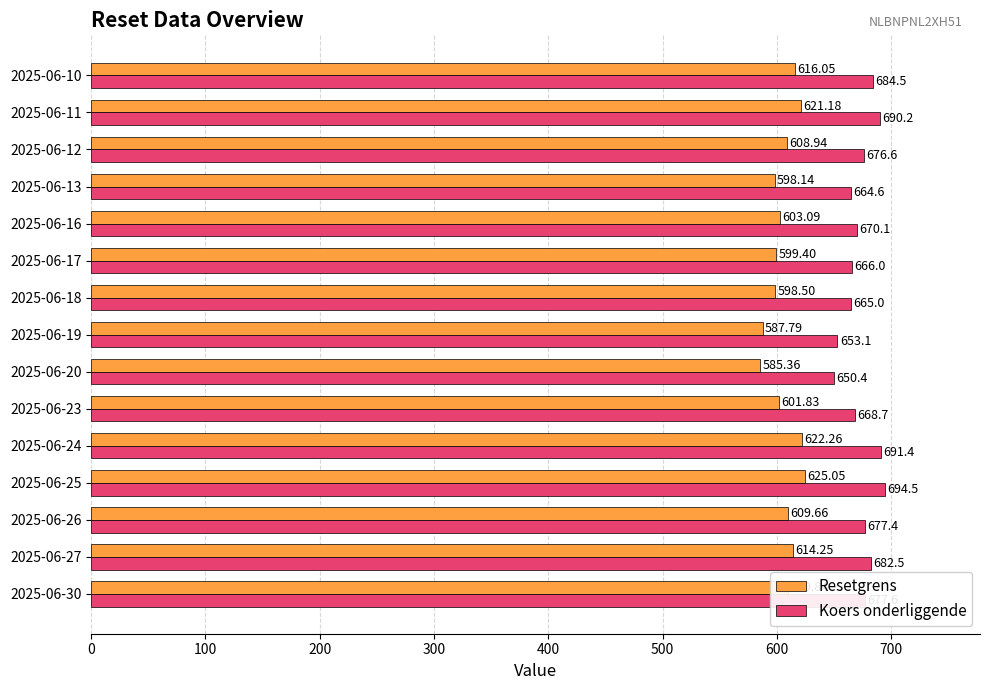

Which series changed the most between 2025-06-16 and 2025-06-10?

Koers onderliggende